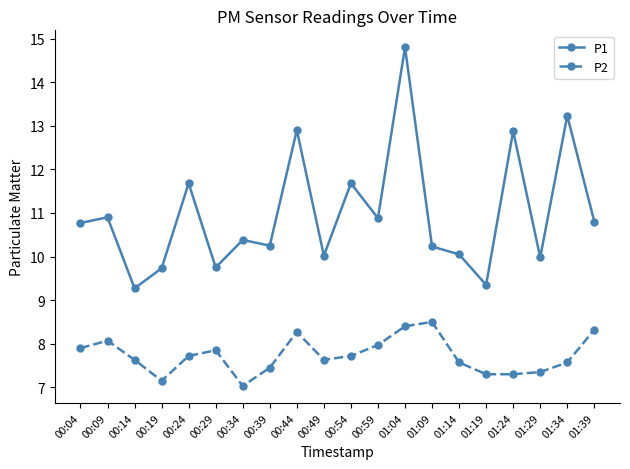

Is it true that P1 equals 2.4 at 00:34?

False